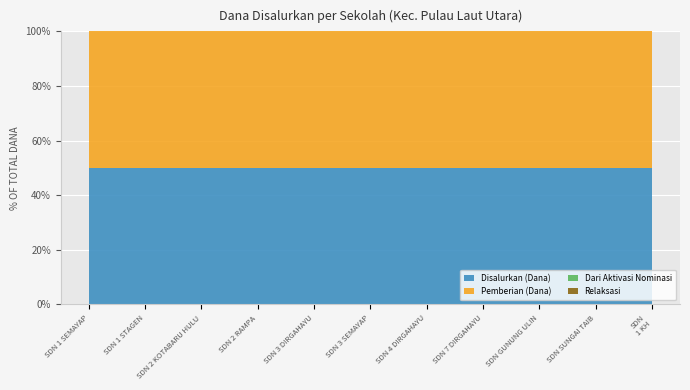

Reading right to left, extract all data points from this chart.

Disalurkan (Dana): 225000	225000	225000	450000	1350000	675000	225000	450000	675000	450000	225000
Pemberian (Dana): 225000	225000	225000	450000	1350000	675000	225000	450000	675000	450000	225000
Dari Aktivasi Nominasi: 0	0	0	0	0	0	0	0	0	0	0
Relaksasi: 0	0	0	0	0	0	0	0	0	0	0